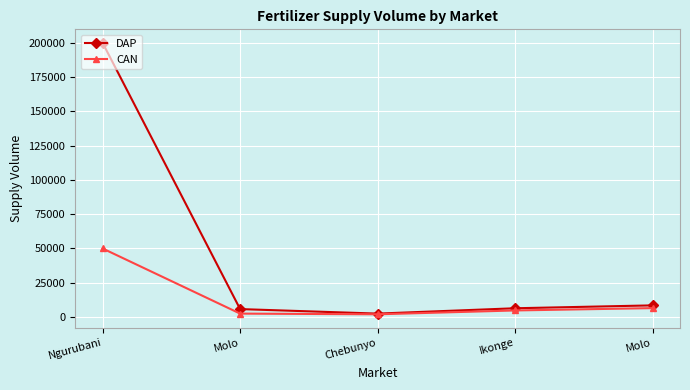

Is this an area chart (filled region under the line)?

No